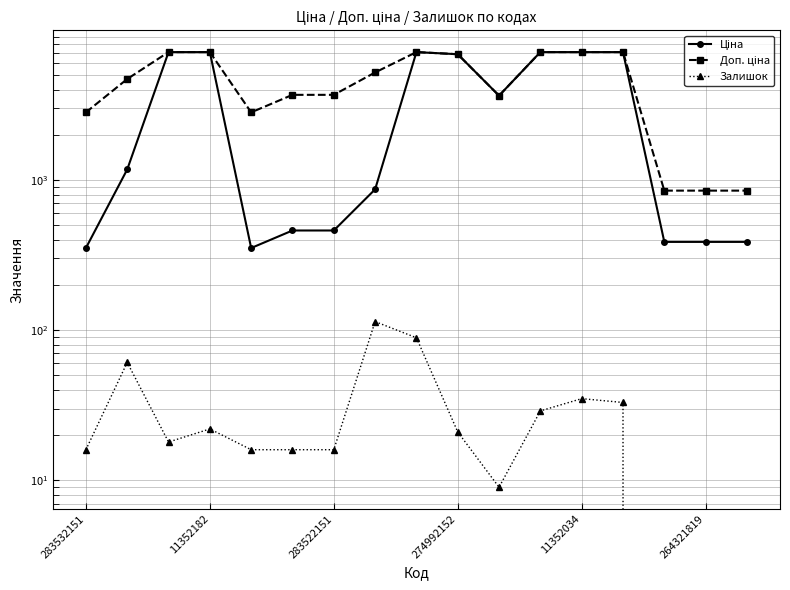

What is the average value of the Ціна series?

3407.7